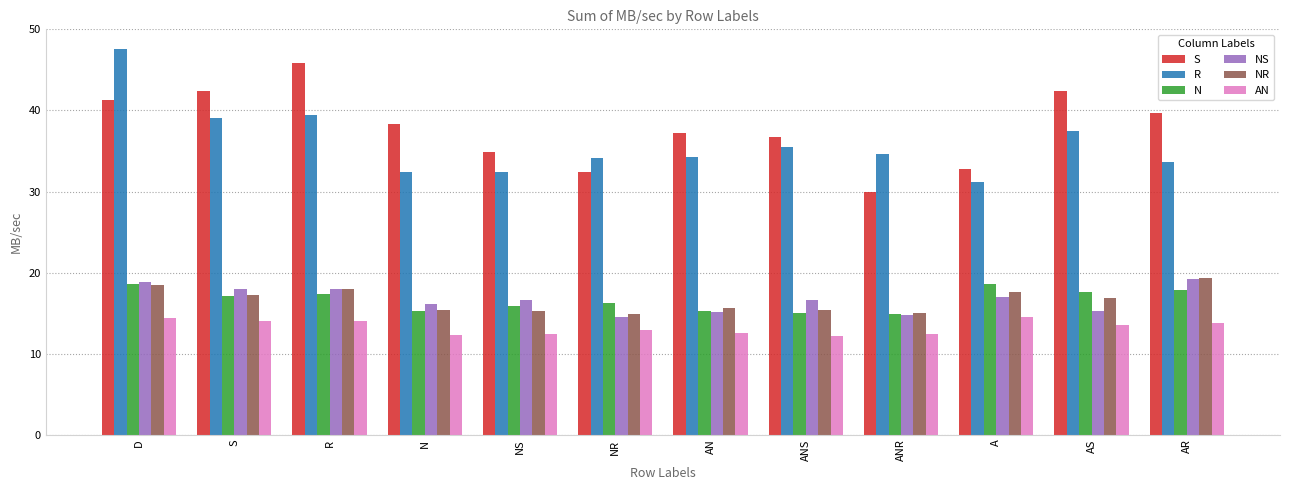

Which series changed the most between N and AS?

R